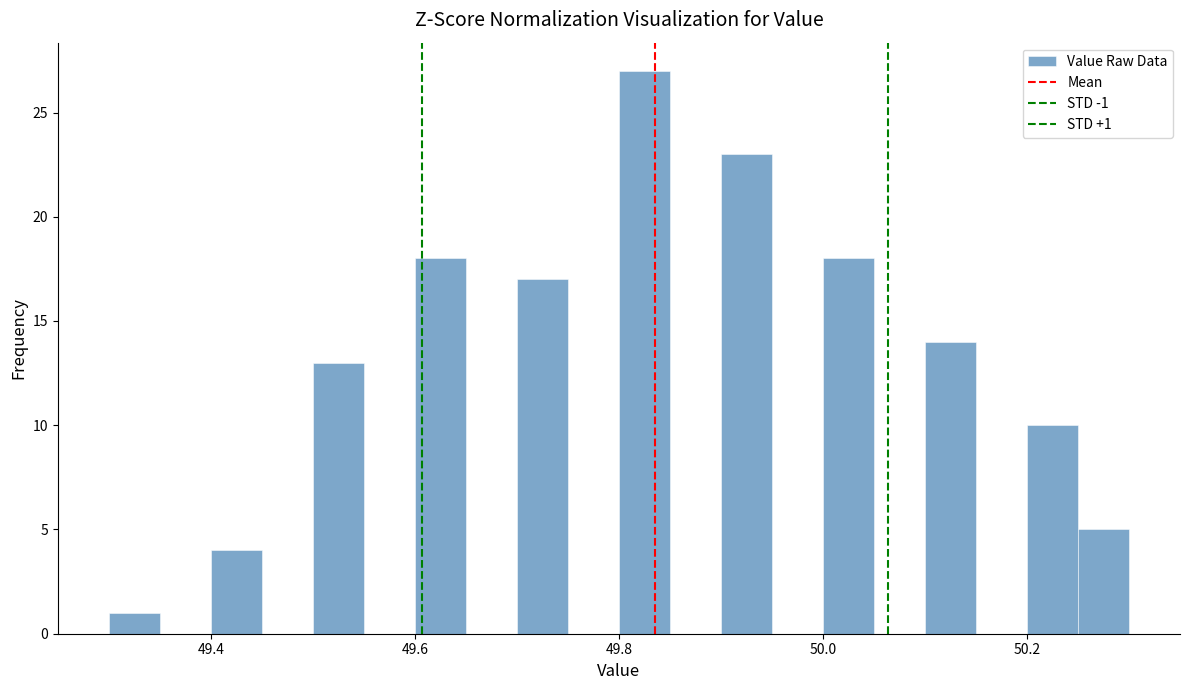

Read against the x-axis, roughly where is the centre of the tallest bar?

49.82